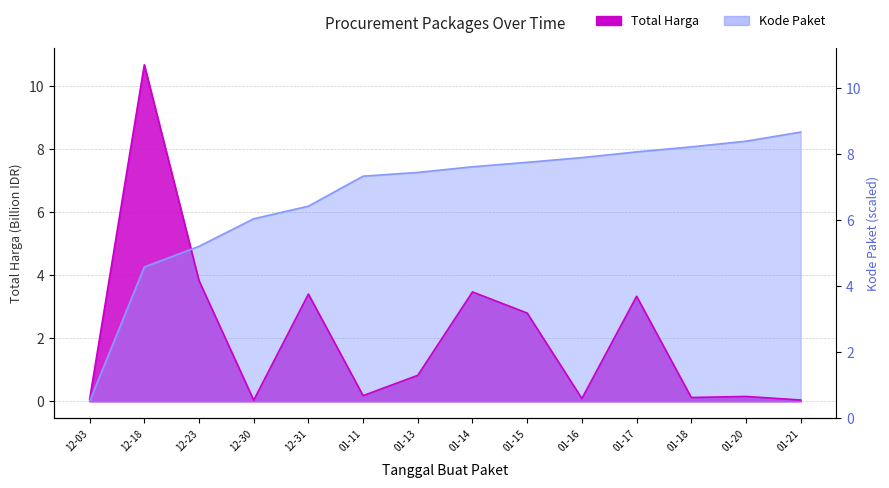

What position from the left is 01-20?

13